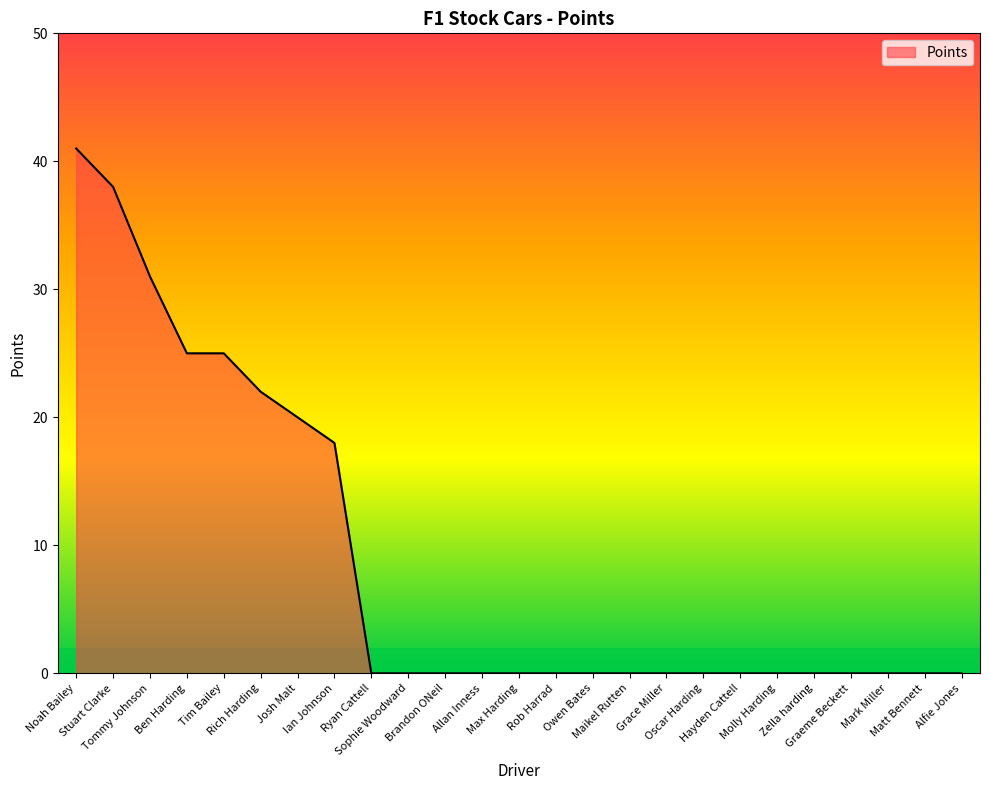

True or false: the data shows 23 at Owen Bates.

False